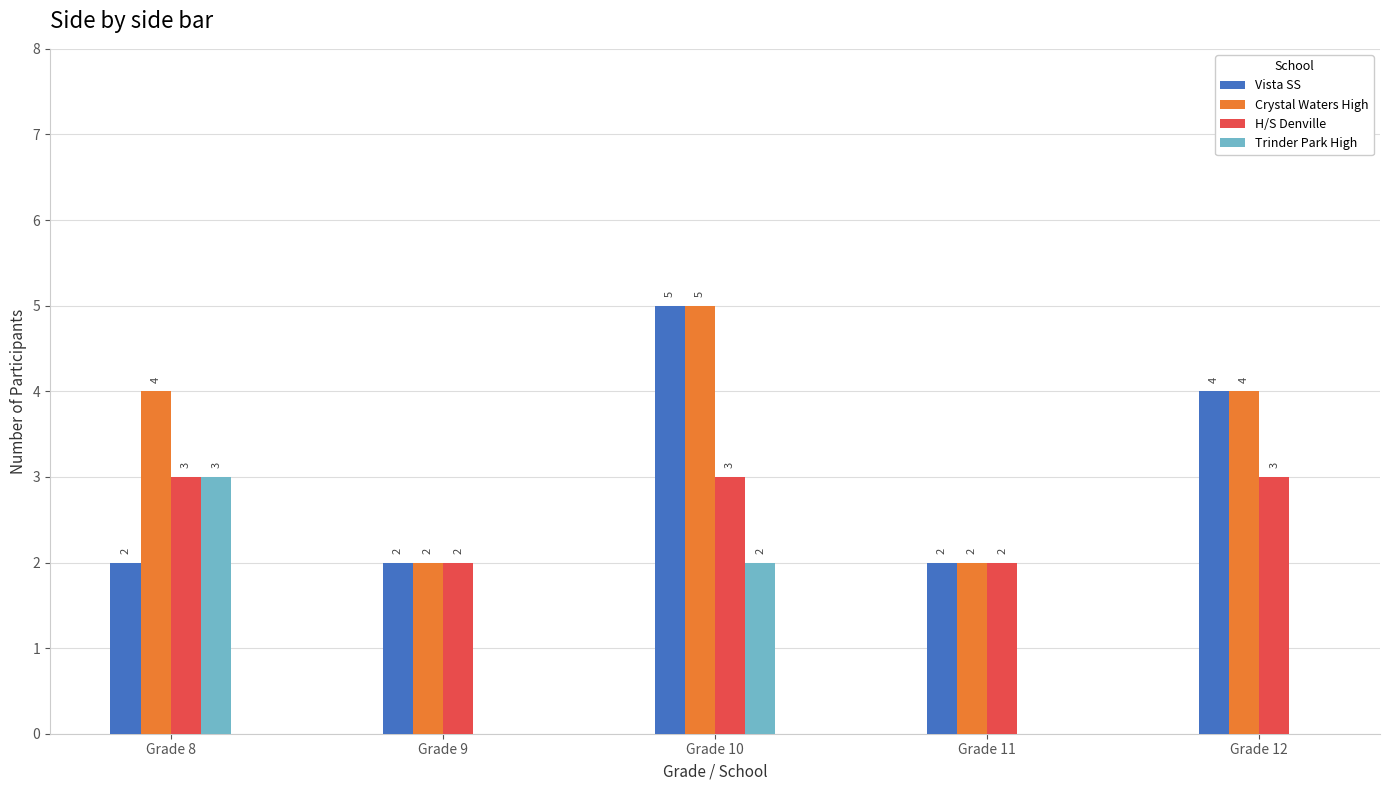

What is the approximate value of Crystal Waters High at Grade 10?

5